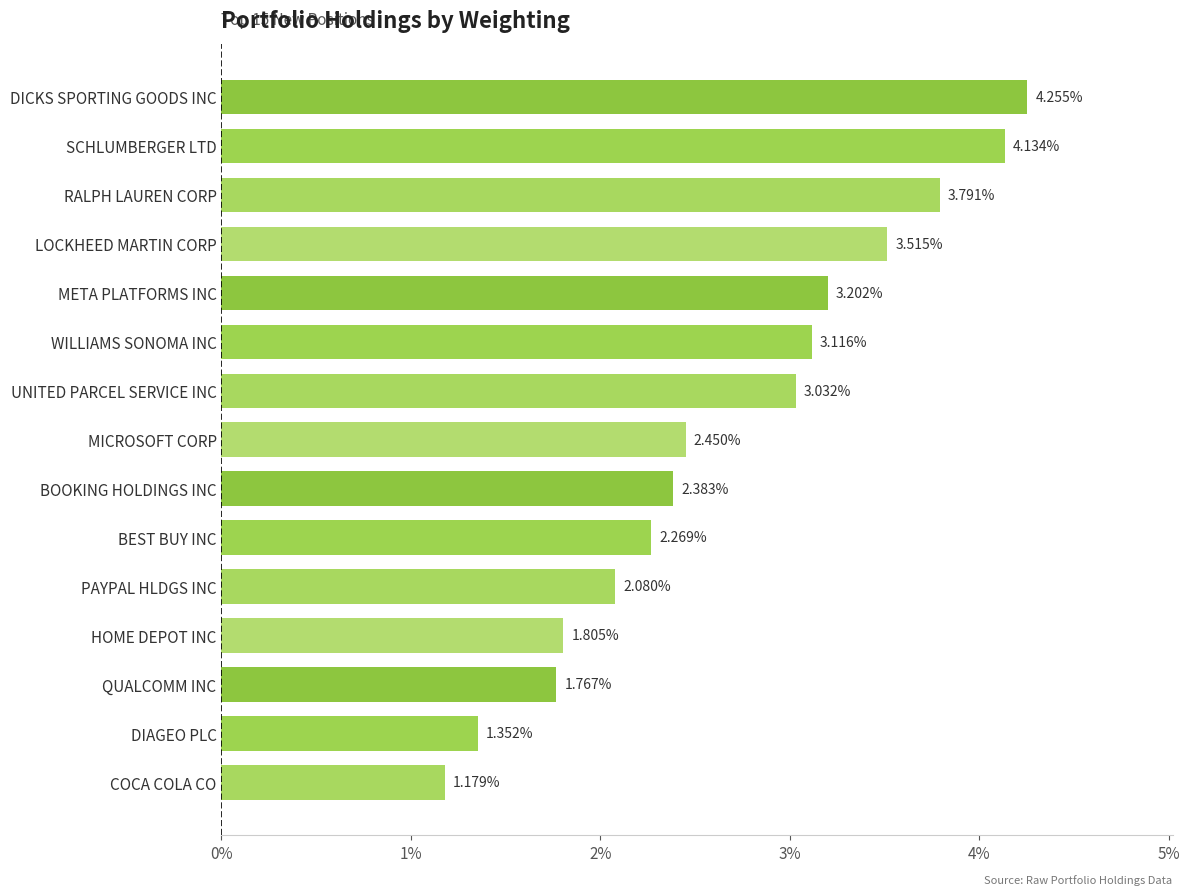

What is the label of the 9th bar from the top?

BOOKING HOLDINGS INC